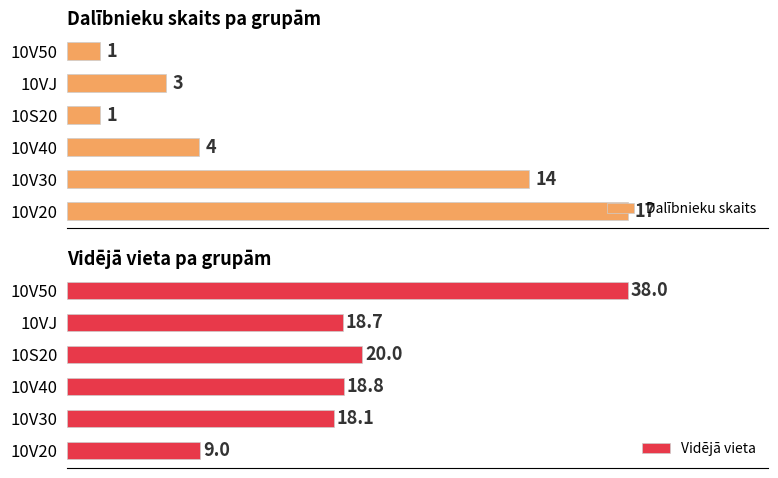

At 10S20, list the series in order from largest to smallest.

Vidējā vieta, Dalībnieku skaits